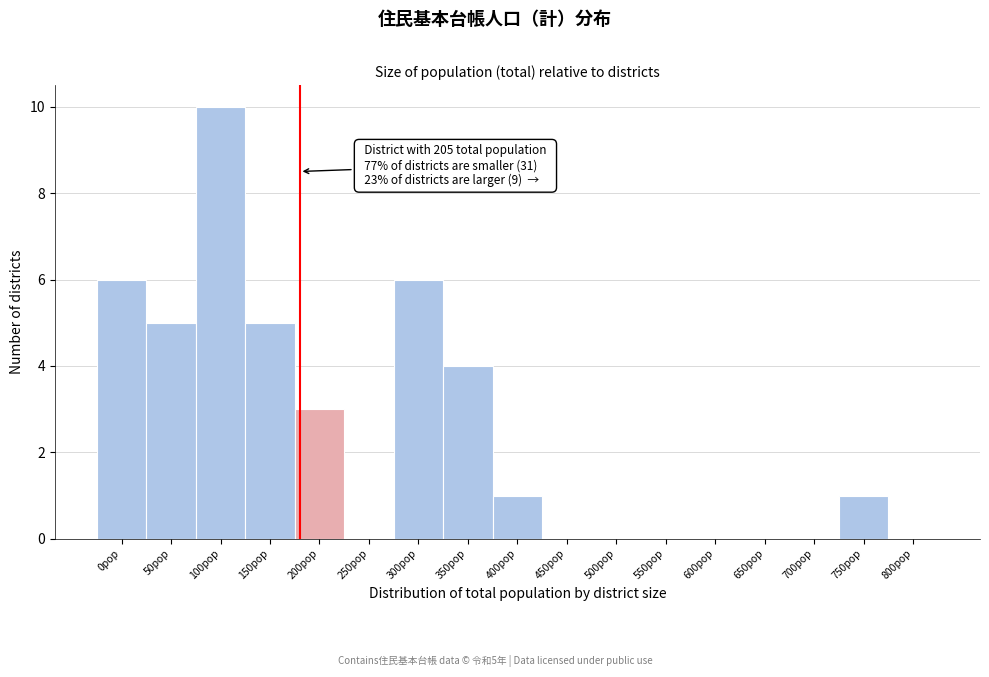

Reading left to right, transcribe all the data shown in this chart.

0pop=6	50pop=5	100pop=10	150pop=5	200pop=3	250pop=0	300pop=6	350pop=4	400pop=1	450pop=0	500pop=0	550pop=0	600pop=0	650pop=0	700pop=0	750pop=1	800pop=0